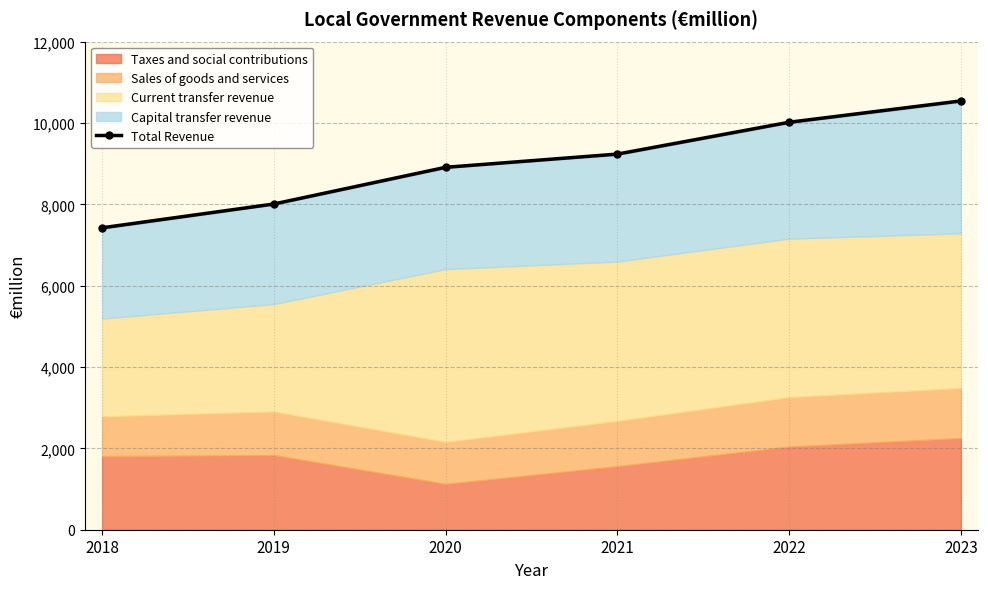

Approximately how many times larger is the value at 2020 compared to 2022?

0.9